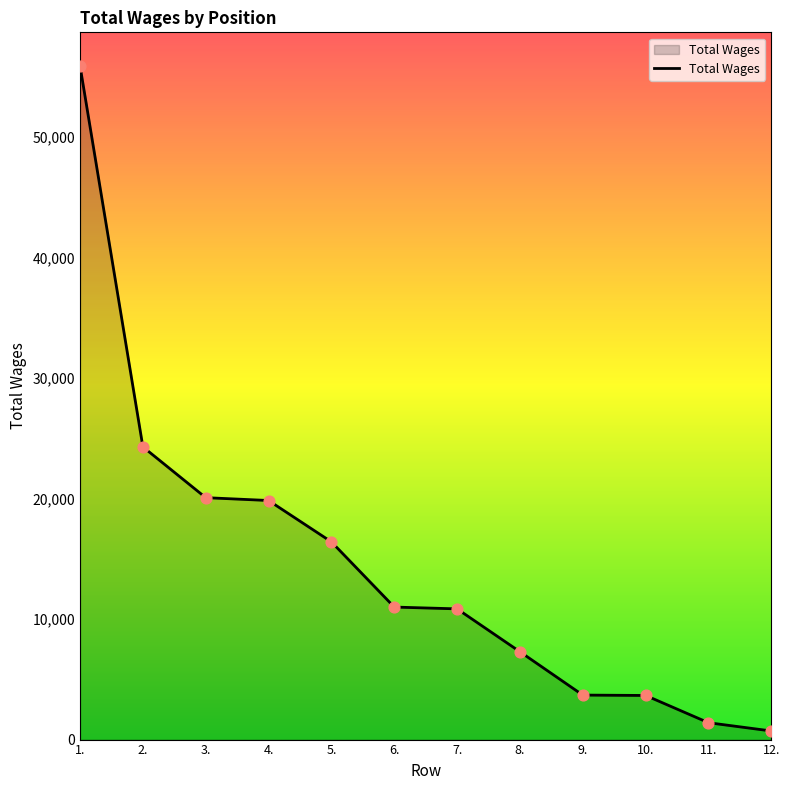

Between 9. and 2., which is larger?

2.